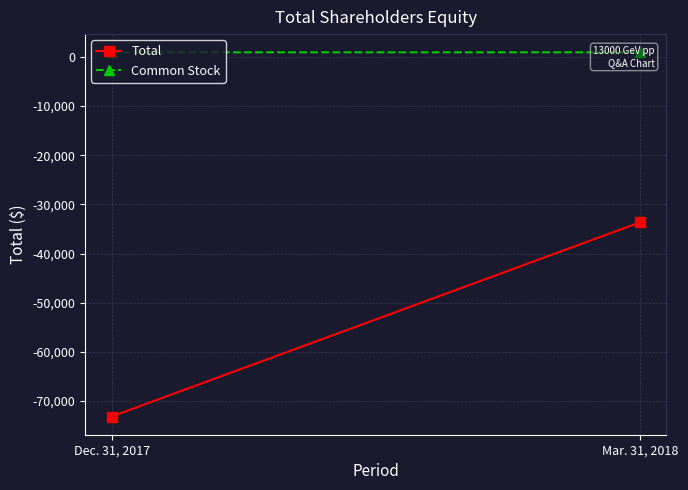

What is the sum of the Common Stock values at Mar. 31, 2018 and Dec. 31, 2017?

1870